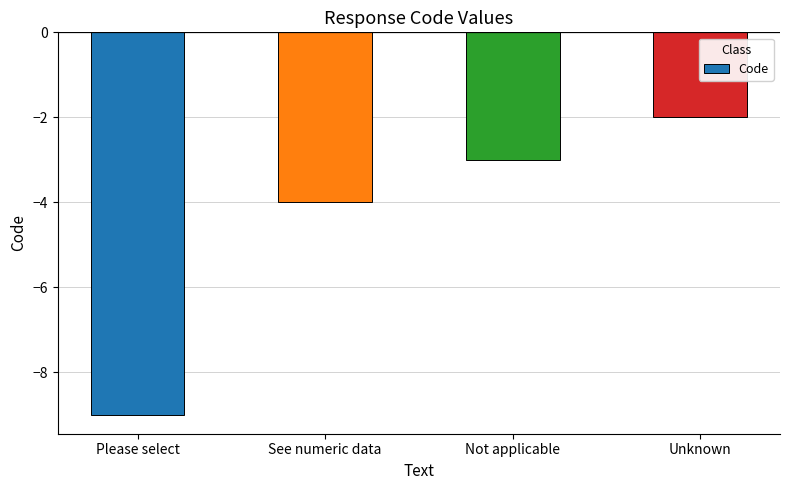

Are the bars grouped side by side (vs. stacked)?

No